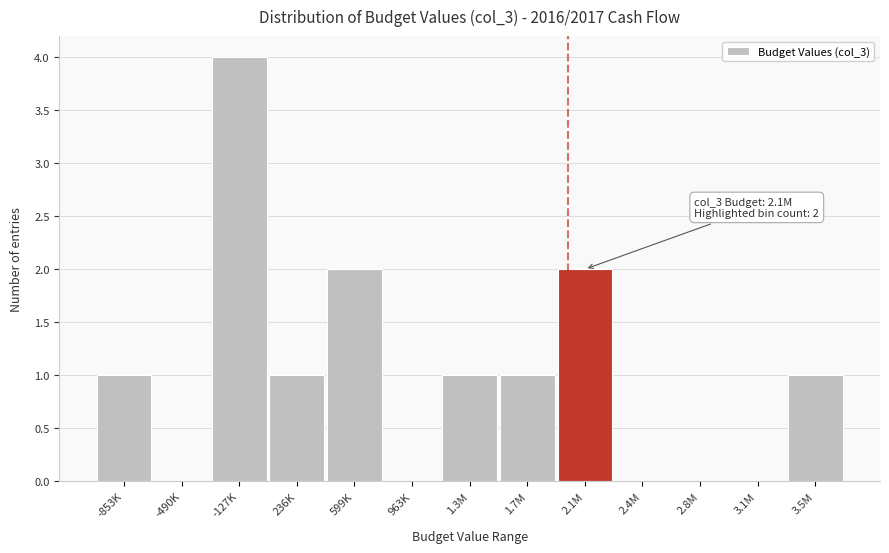

Reading left to right, transcribe all the data shown in this chart.

-853K=1	-490K=0	-127K=4	236K=1	599K=2	963K=0	1.3M=1	1.7M=1	2.1M=2	2.4M=0	2.8M=0	3.1M=0	3.5M=1